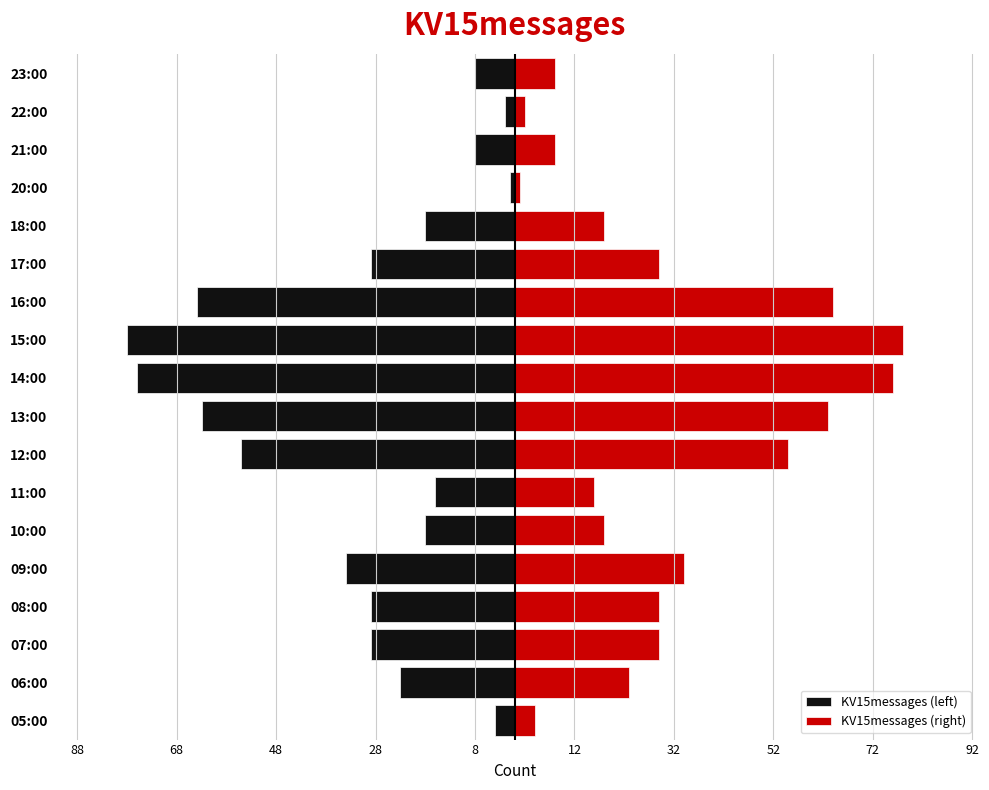

Are the bars grouped side by side (vs. stacked)?

Yes